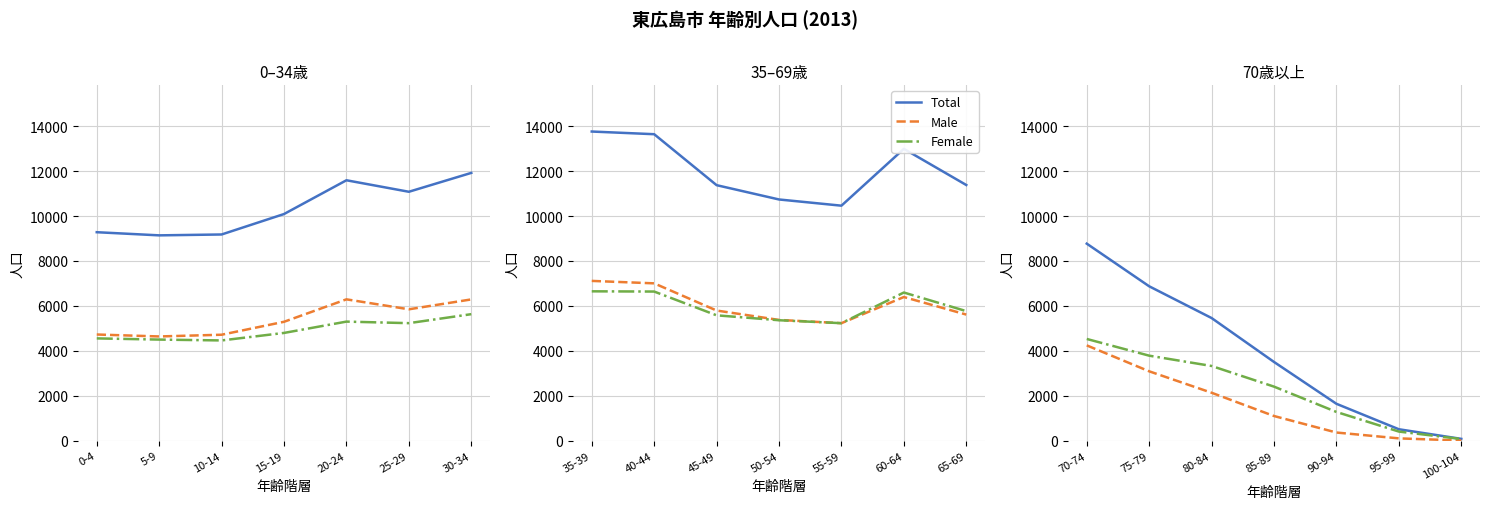

How many lines are shown in the chart?

3